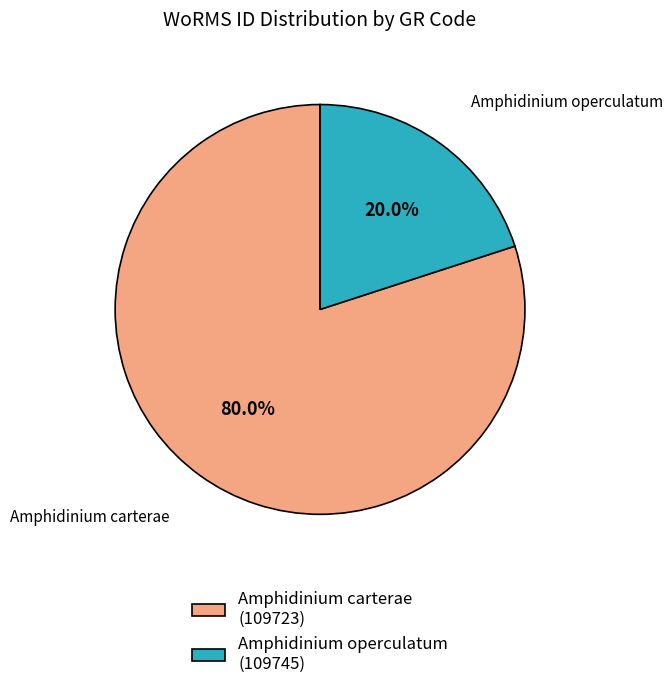

Which slice is the smallest?

Amphidinium operculatum (109745)